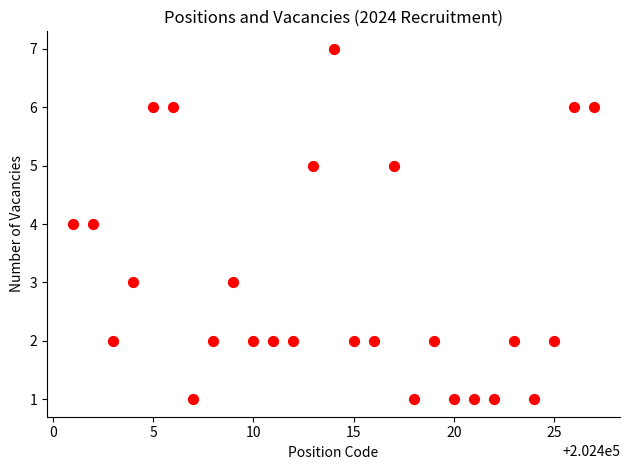

What is the range of X values (max minus min)?

26